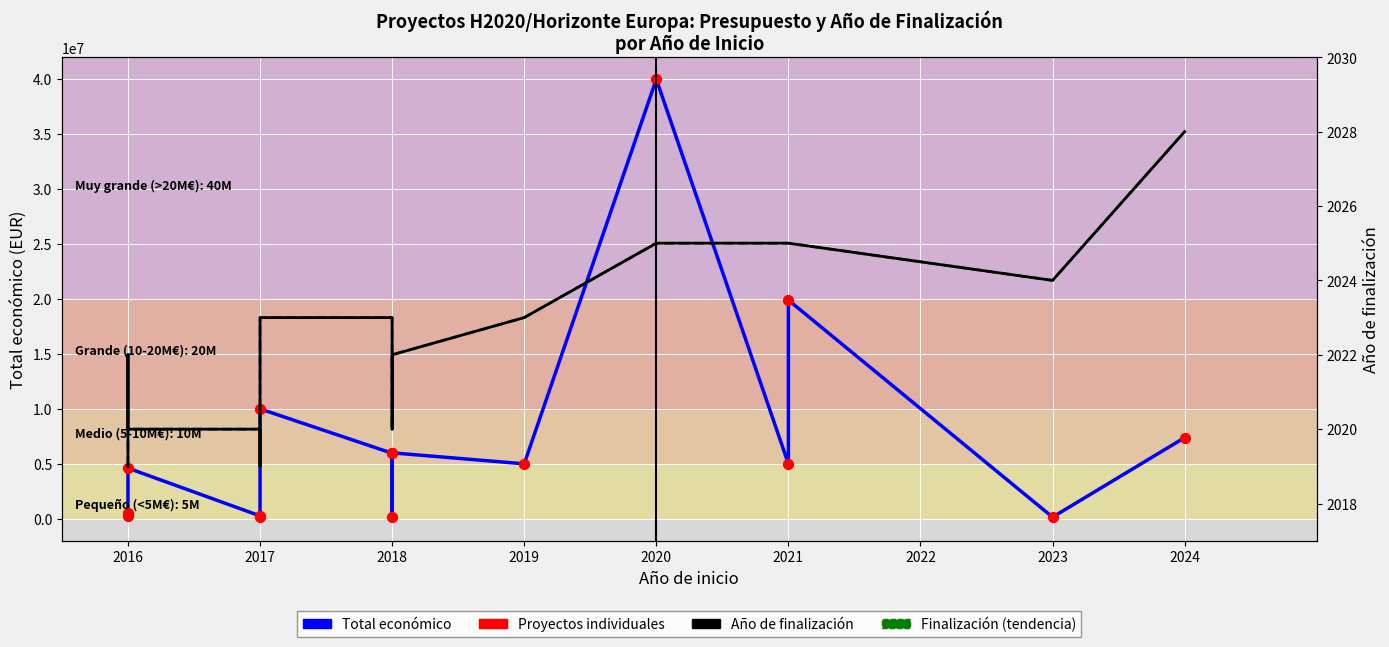

At how many categories does at least one series exceed 18459085?

2